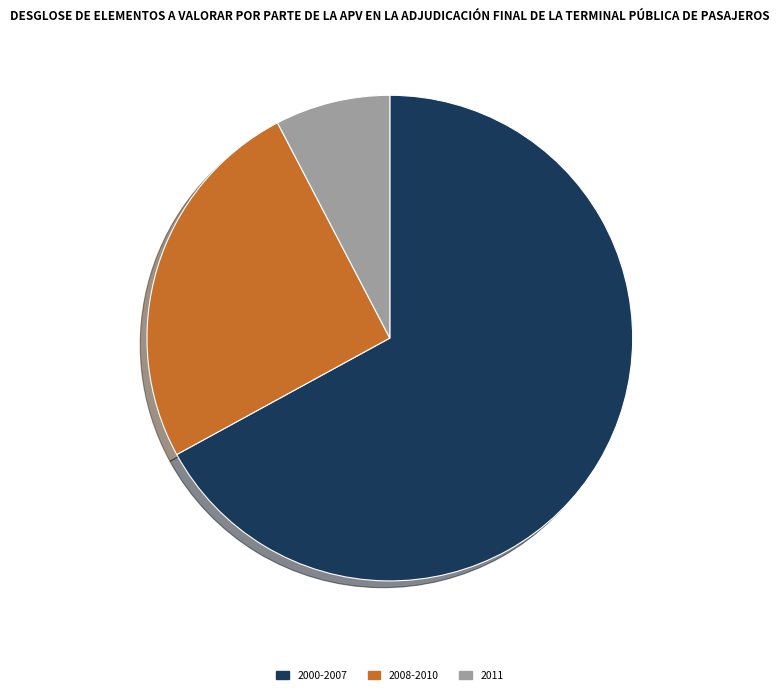

How many segments does this pie chart have?

3